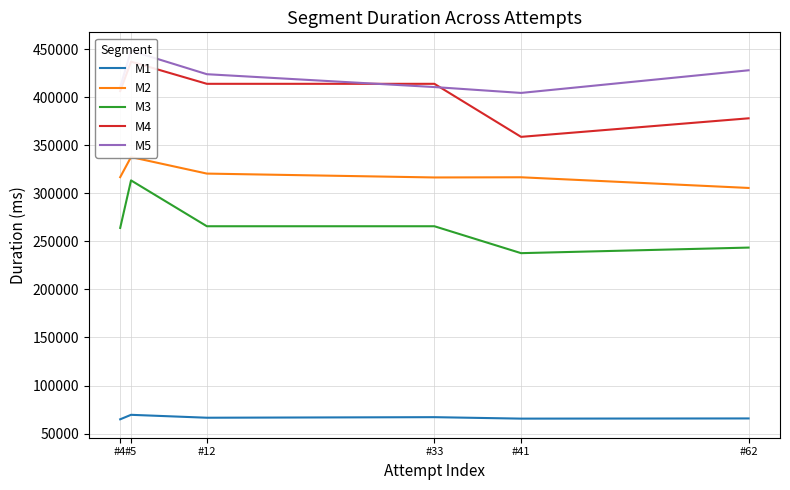

How many distinct data groups are displayed?

5